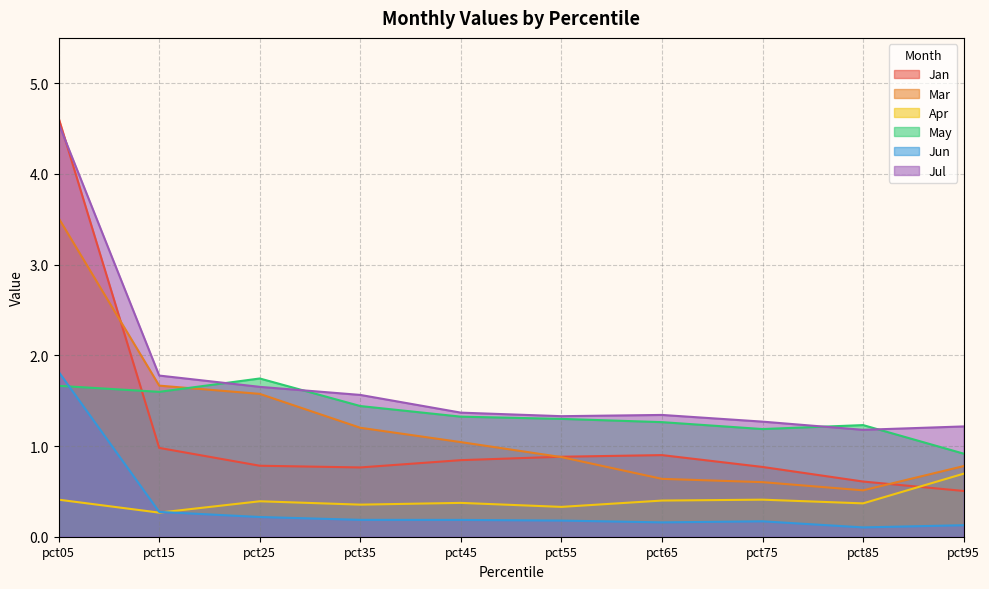

Is the value of Jul at pct25 greater than the value of Jun at pct45?

Yes